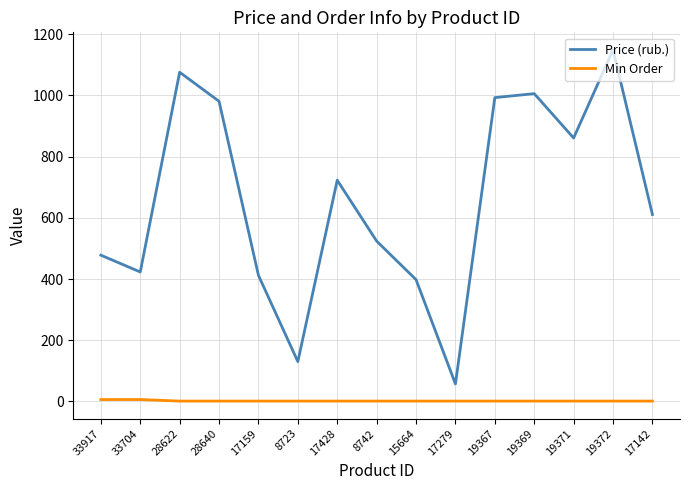

Does the chart display data point markers on the line(s)?

No